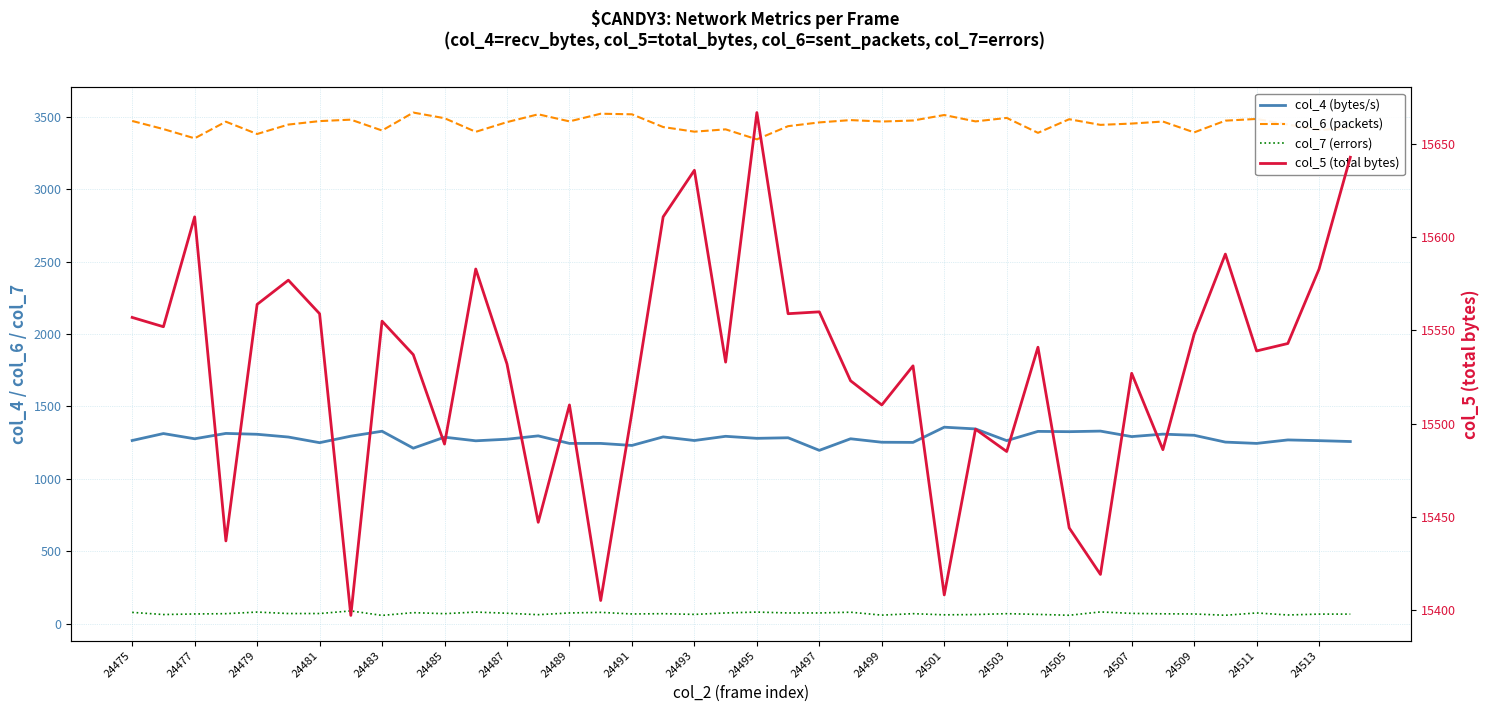

Is it true that col_7 (errors) equals 117 at 24477?

False